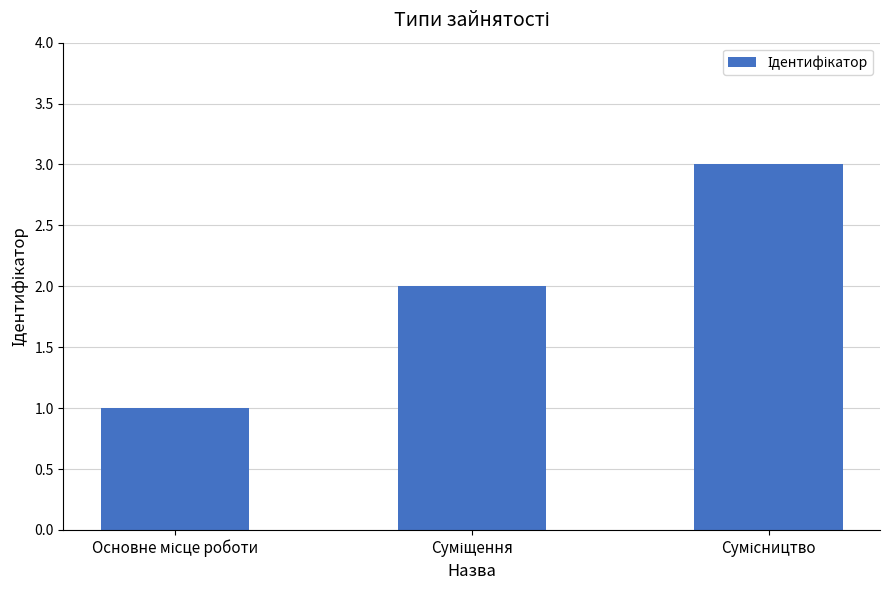

What is the greatest value displayed?

3